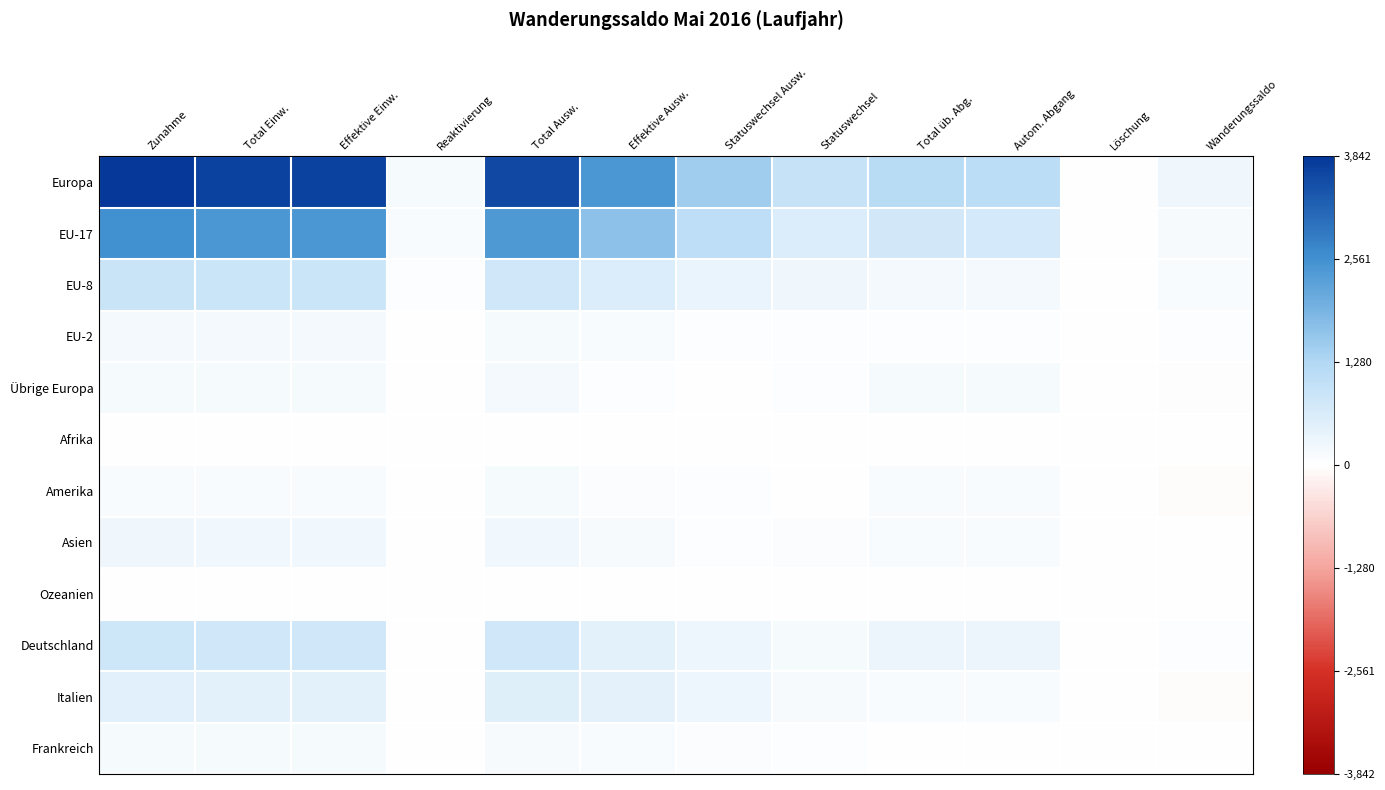

Reading left to right, what are all the values shown in this chart?

Europa: Zunahme=1.0	Total Einw.=1.0	Effektive Einw.=1.0	Reaktivierung=0.0	Total Ausw.=0.9	Effektive Ausw.=0.6	Statuswechsel Ausw.=0.4	Statuswechsel=0.2	Total üb. Abg.=0.3	Autom. Abgang=0.3	Löschung=0.0	Wanderungssaldo=0.1
EU-17: Zunahme=0.7	Total Einw.=0.6	Effektive Einw.=0.6	Reaktivierung=0.0	Total Ausw.=0.6	Effektive Ausw.=0.4	Statuswechsel Ausw.=0.3	Statuswechsel=0.2	Total üb. Abg.=0.2	Autom. Abgang=0.2	Löschung=0.0	Wanderungssaldo=0.0
EU-8: Zunahme=0.2	Total Einw.=0.2	Effektive Einw.=0.2	Reaktivierung=0.0	Total Ausw.=0.2	Effektive Ausw.=0.2	Statuswechsel Ausw.=0.1	Statuswechsel=0.1	Total üb. Abg.=0.0	Autom. Abgang=0.0	Löschung=0.0	Wanderungssaldo=0.0
EU-2: Zunahme=0.1	Total Einw.=0.0	Effektive Einw.=0.0	Reaktivierung=0.0	Total Ausw.=0.0	Effektive Ausw.=0.0	Statuswechsel Ausw.=0.0	Statuswechsel=0.0	Total üb. Abg.=0.0	Autom. Abgang=0.0	Löschung=0.0	Wanderungssaldo=0.0
Übrige Europa: Zunahme=0.0	Total Einw.=0.0	Effektive Einw.=0.0	Reaktivierung=0.0	Total Ausw.=0.1	Effektive Ausw.=0.0	Statuswechsel Ausw.=0.0	Statuswechsel=0.0	Total üb. Abg.=0.0	Autom. Abgang=0.0	Löschung=0.0	Wanderungssaldo=-0.0
Afrika: Zunahme=0.0	Total Einw.=0.0	Effektive Einw.=0.0	Reaktivierung=0.0	Total Ausw.=0.0	Effektive Ausw.=0.0	Statuswechsel Ausw.=0.0	Statuswechsel=0.0	Total üb. Abg.=0.0	Autom. Abgang=0.0	Löschung=0.0	Wanderungssaldo=0.0
Amerika: Zunahme=0.0	Total Einw.=0.0	Effektive Einw.=0.0	Reaktivierung=0.0	Total Ausw.=0.0	Effektive Ausw.=0.0	Statuswechsel Ausw.=0.0	Statuswechsel=0.0	Total üb. Abg.=0.0	Autom. Abgang=0.0	Löschung=0.0	Wanderungssaldo=-0.0
Asien: Zunahme=0.1	Total Einw.=0.1	Effektive Einw.=0.1	Reaktivierung=0.0	Total Ausw.=0.1	Effektive Ausw.=0.0	Statuswechsel Ausw.=0.0	Statuswechsel=0.0	Total üb. Abg.=0.0	Autom. Abgang=0.0	Löschung=0.0	Wanderungssaldo=0.0
Ozeanien: Zunahme=0.0	Total Einw.=0.0	Effektive Einw.=0.0	Reaktivierung=0.0	Total Ausw.=0.0	Effektive Ausw.=0.0	Statuswechsel Ausw.=0.0	Statuswechsel=0.0	Total üb. Abg.=0.0	Autom. Abgang=0.0	Löschung=0.0	Wanderungssaldo=0.0
Deutschland: Zunahme=0.2	Total Einw.=0.2	Effektive Einw.=0.2	Reaktivierung=0.0	Total Ausw.=0.2	Effektive Ausw.=0.1	Statuswechsel Ausw.=0.1	Statuswechsel=0.0	Total üb. Abg.=0.1	Autom. Abgang=0.1	Löschung=0.0	Wanderungssaldo=0.0
Italien: Zunahme=0.1	Total Einw.=0.1	Effektive Einw.=0.1	Reaktivierung=0.0	Total Ausw.=0.1	Effektive Ausw.=0.1	Statuswechsel Ausw.=0.1	Statuswechsel=0.0	Total üb. Abg.=0.0	Autom. Abgang=0.0	Löschung=0.0	Wanderungssaldo=-0.0
Frankreich: Zunahme=0.0	Total Einw.=0.0	Effektive Einw.=0.0	Reaktivierung=0.0	Total Ausw.=0.0	Effektive Ausw.=0.0	Statuswechsel Ausw.=0.0	Statuswechsel=0.0	Total üb. Abg.=0.0	Autom. Abgang=0.0	Löschung=0.0	Wanderungssaldo=0.0